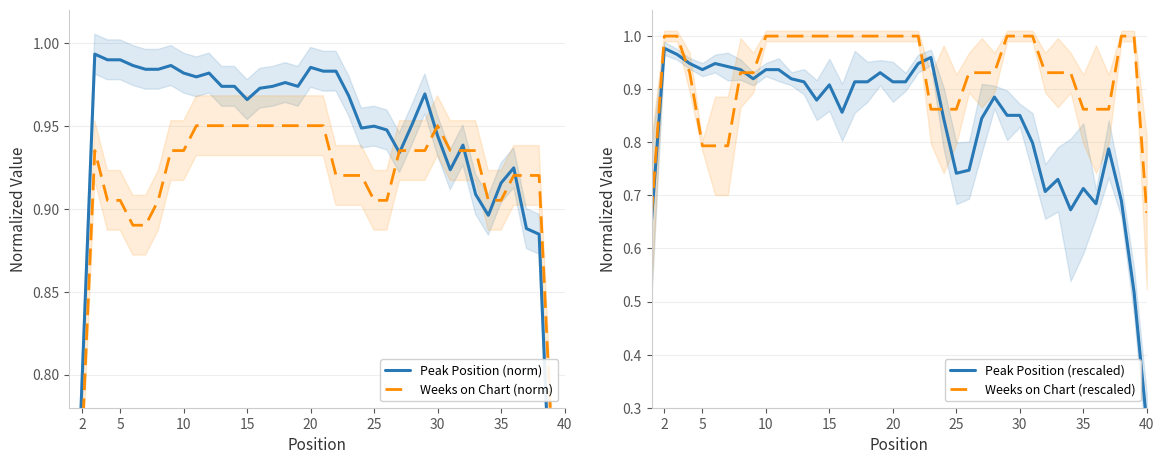

Is it true that Weeks on Chart (rescaled) equals 0.6 at 2?

False